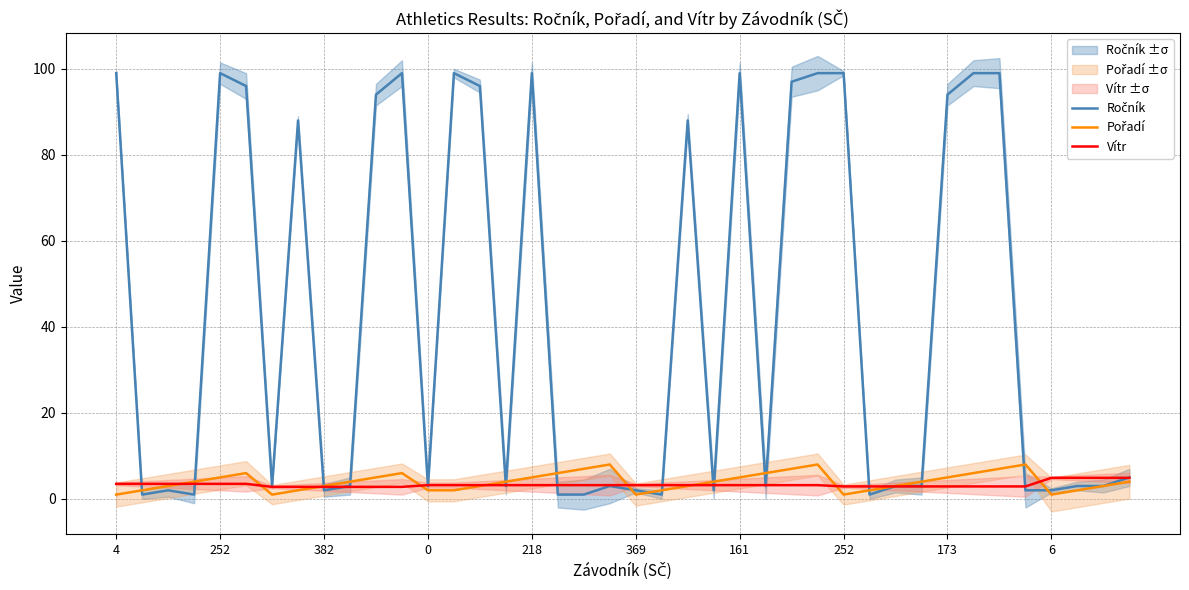

In Pořadí, how many points are lower than both neighbors (excluding endpoints)?

4